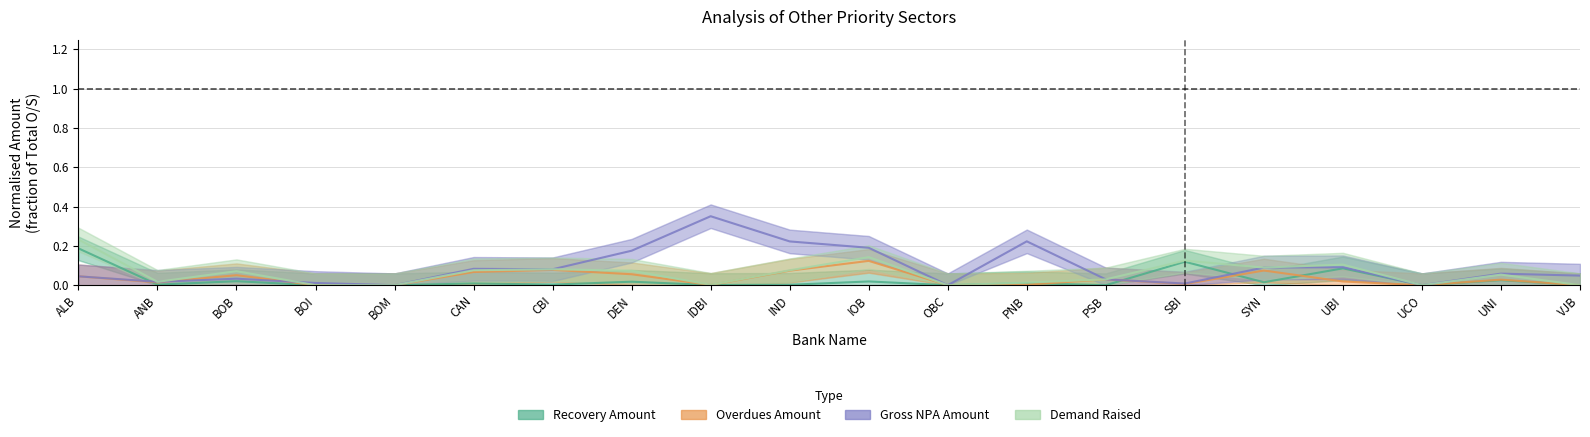

What is the greatest value displayed?

0.4